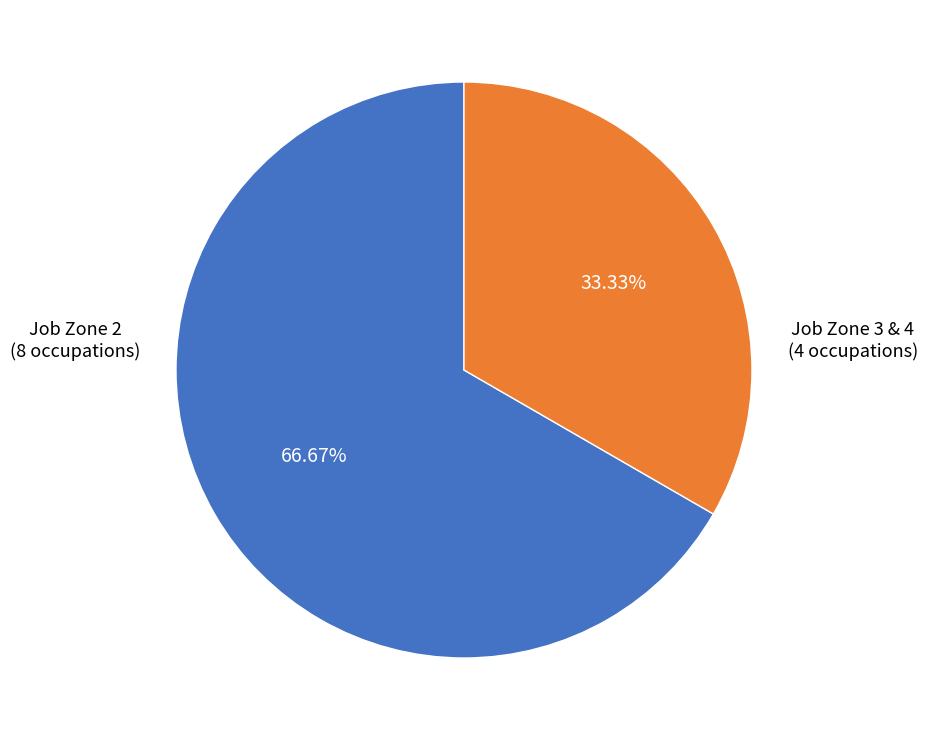

Between Job Zone 2 and Job Zone 3 & 4, which is larger?

Job Zone 2